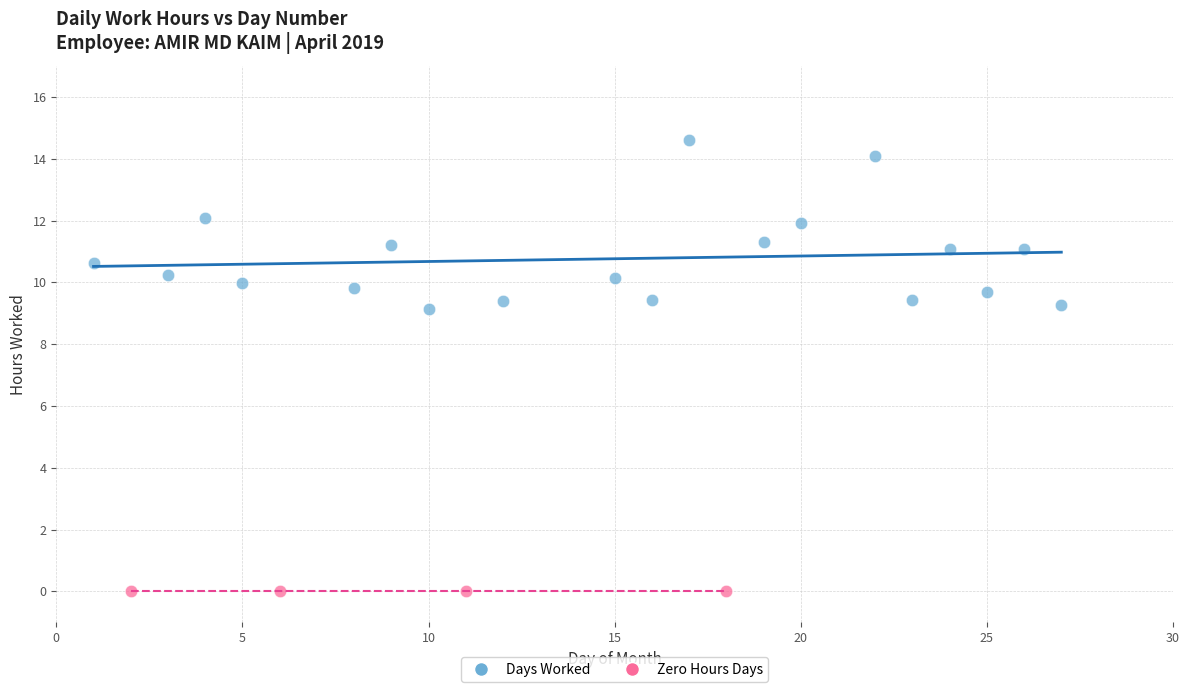

Which series reaches the minimum Y coordinate?

Zero Hours Days